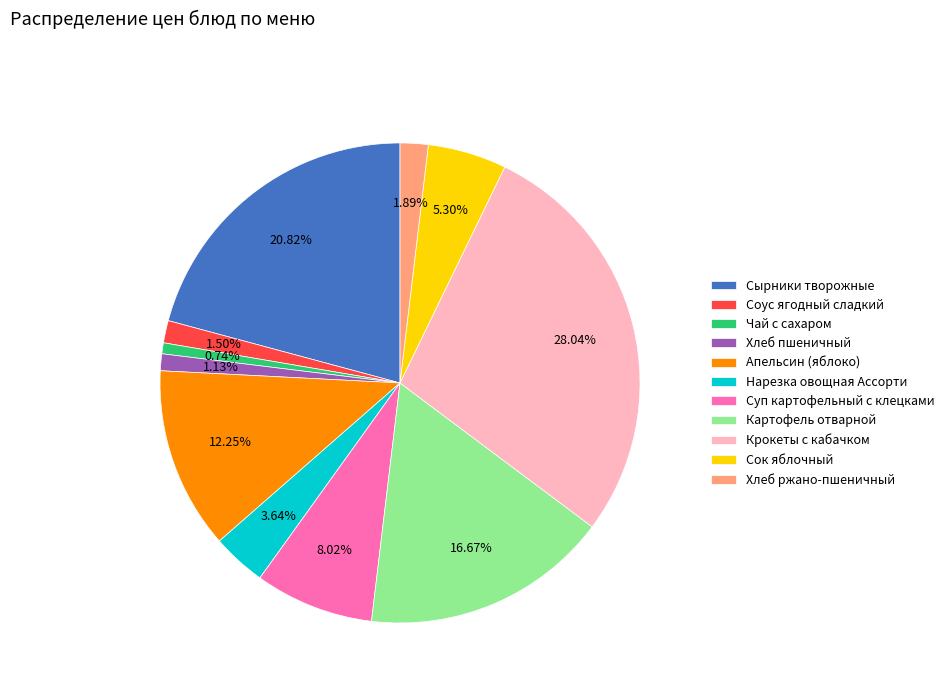

Which category has the biggest portion of the pie?

Крокеты с кабачком